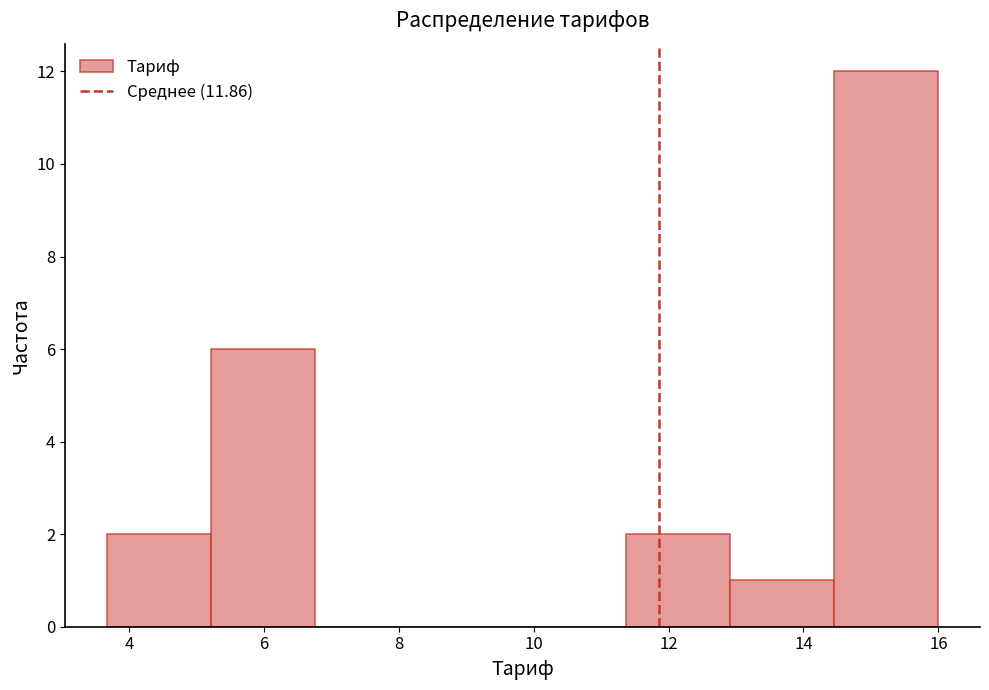

What is the height of the bar covering 11.4 to 13.0 on the x-axis? Neither the bar edges nor the heights are printed on the chart, so give them approximately, as read against the axes.

2